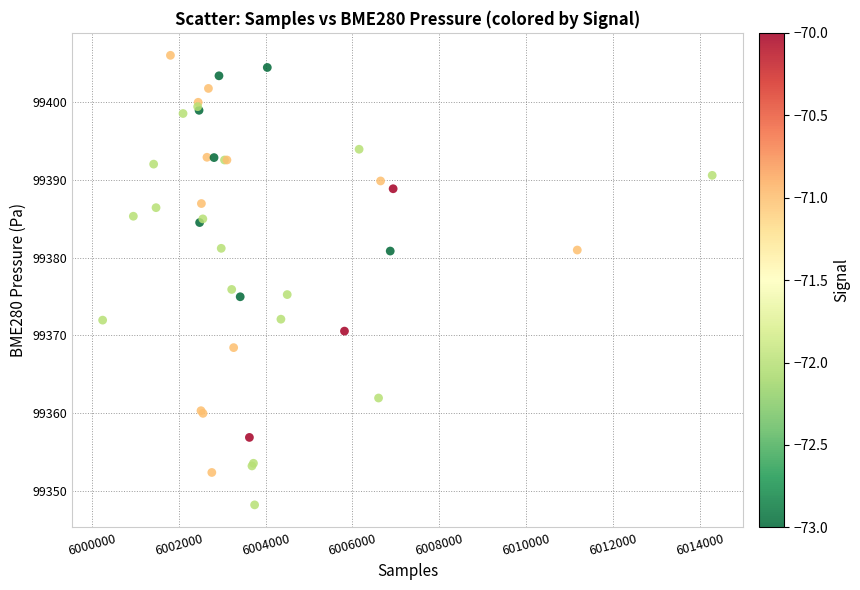

What Y value in the scatter plot is closest to 99377?

99375.9